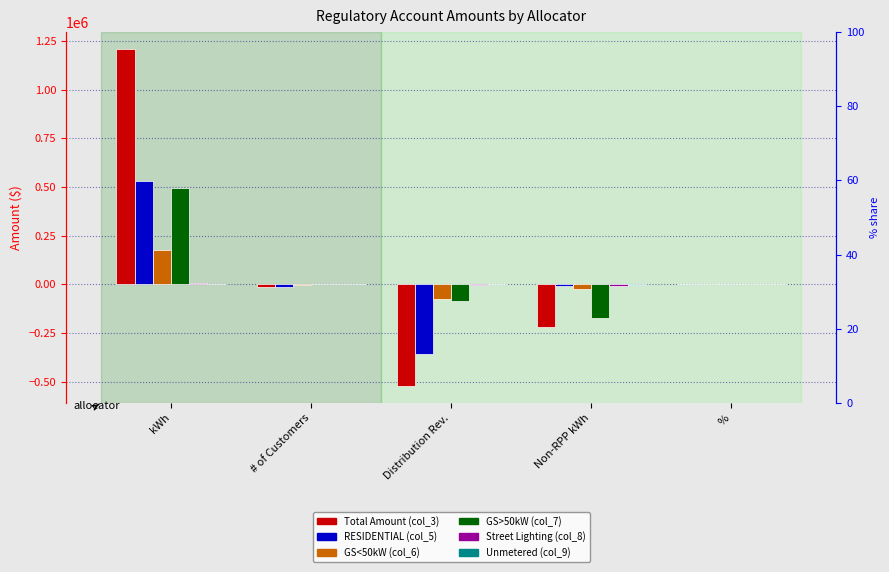

How many bars are there in total?

30